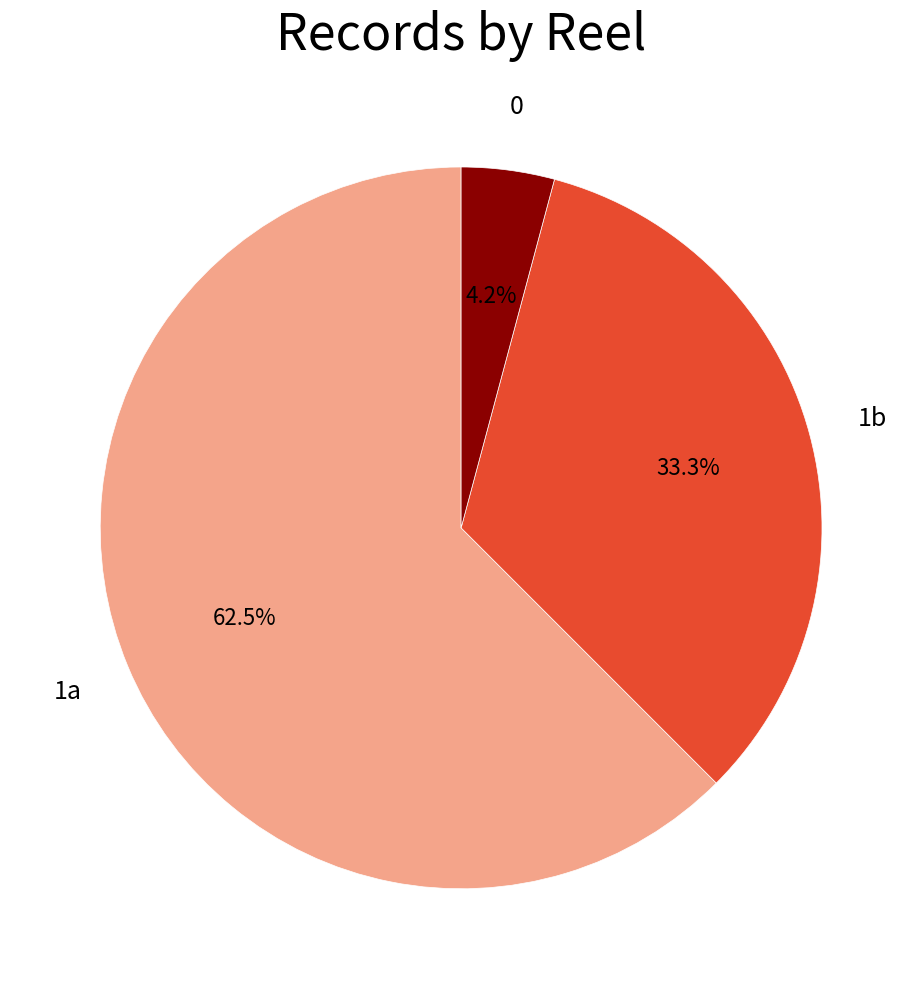

How many segments does this pie chart have?

3